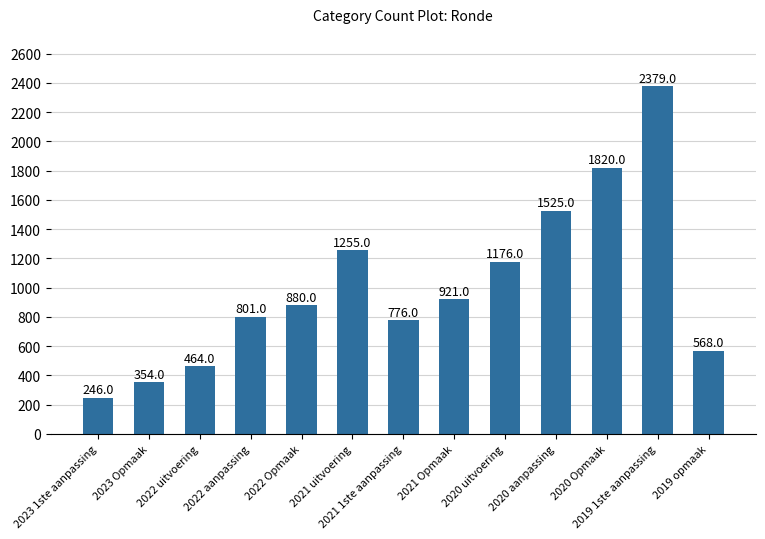

Rank the categories by value from lowest to highest.

2023 1ste aanpassing, 2023 Opmaak, 2022 uitvoering, 2019 opmaak, 2021 1ste aanpassing, 2022 aanpassing, 2022 Opmaak, 2021 Opmaak, 2020 uitvoering, 2021 uitvoering, 2020 aanpassing, 2020 Opmaak, 2019 1ste aanpassing